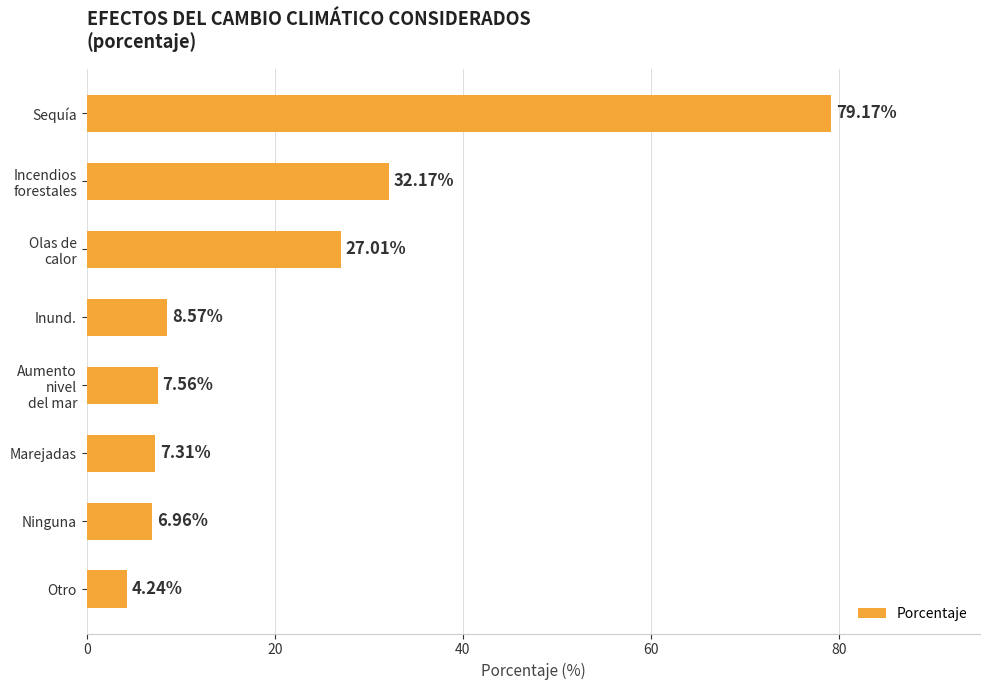

How many series are shown in this chart?

1